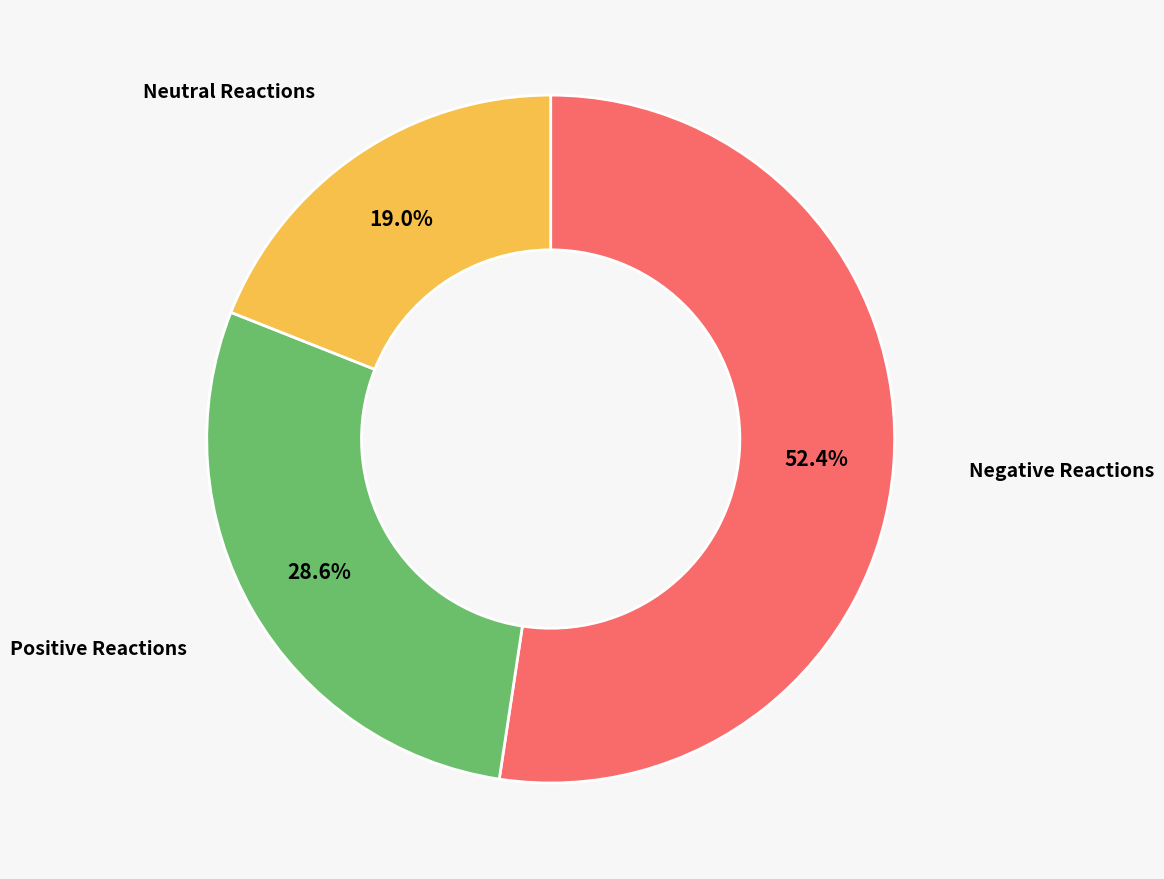

What percentage do Neutral Reactions and Negative Reactions together represent?

71.4%